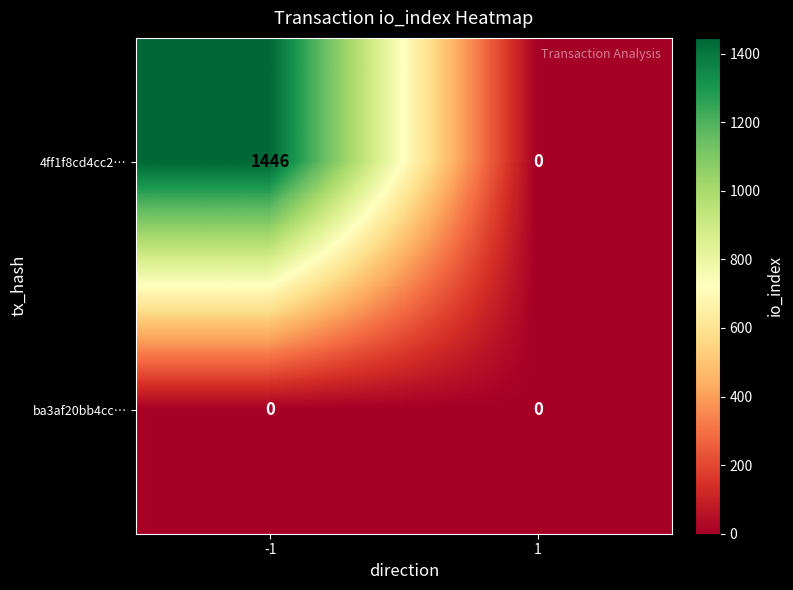

List the series in order of their overall mean, highest first.

4ff1f8cd4cc2…, ba3af20bb4cc…